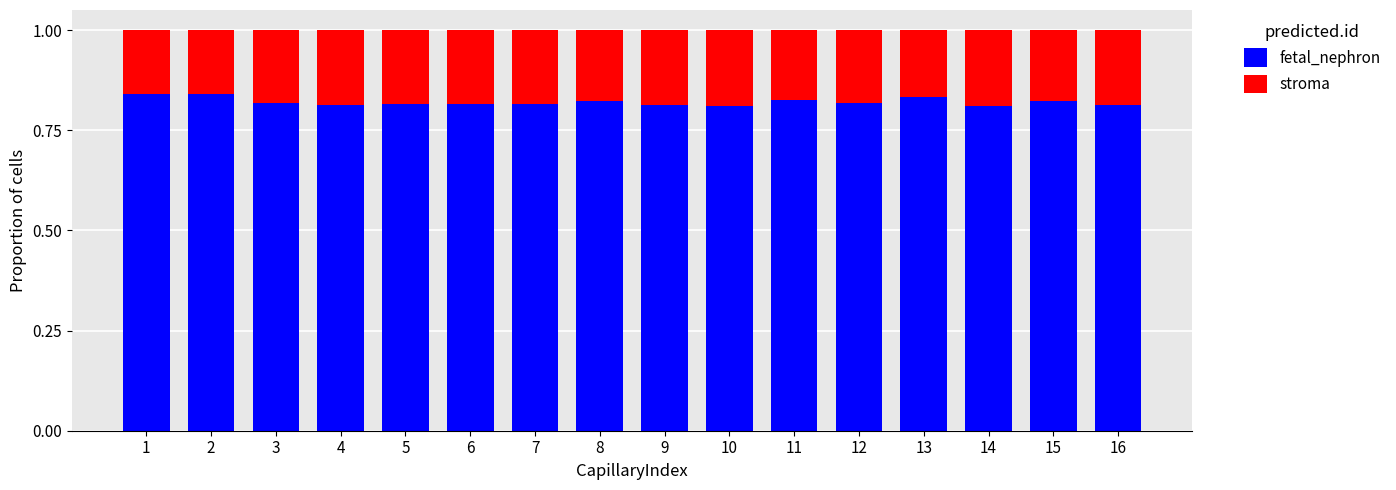

True or false: fetal_nephron has a value of 0.8 at 16.

True